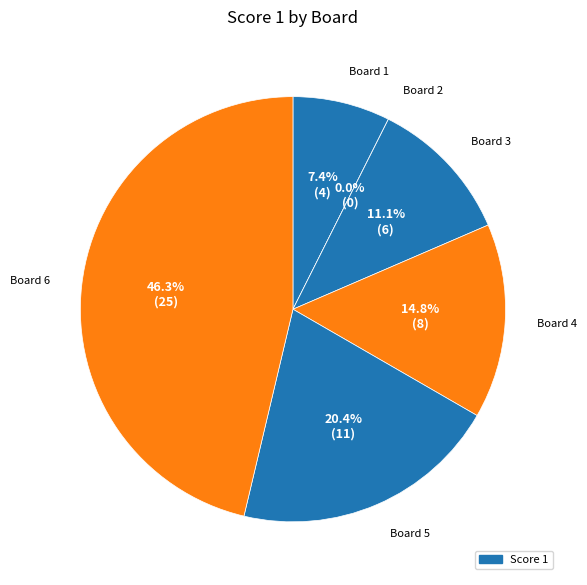

How many segments does this pie chart have?

6